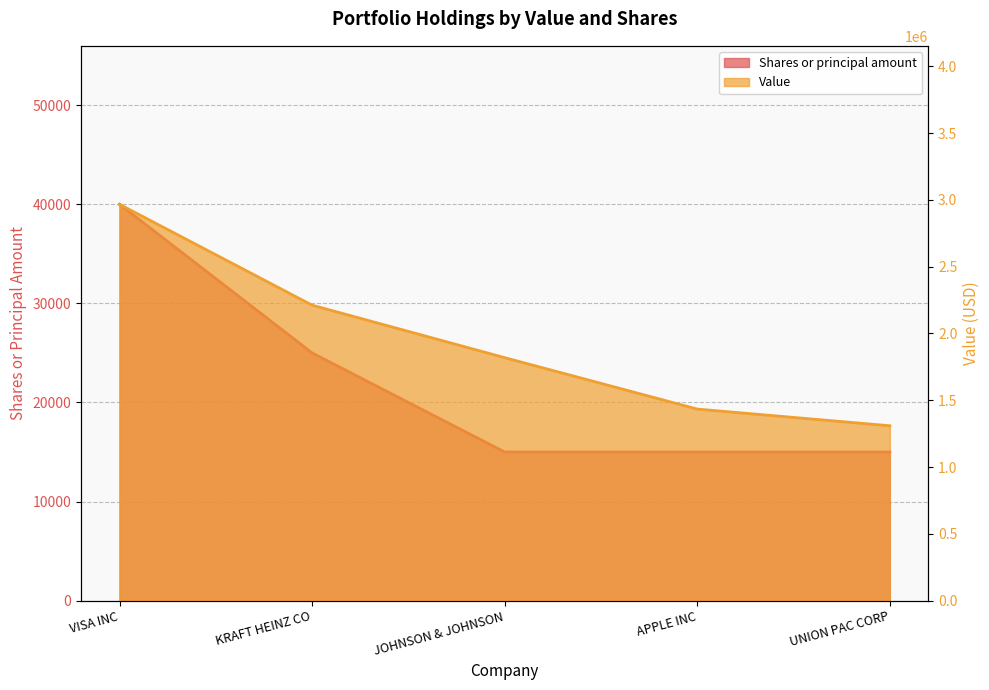

What is the total value across all series at APPLE INC?

1449000